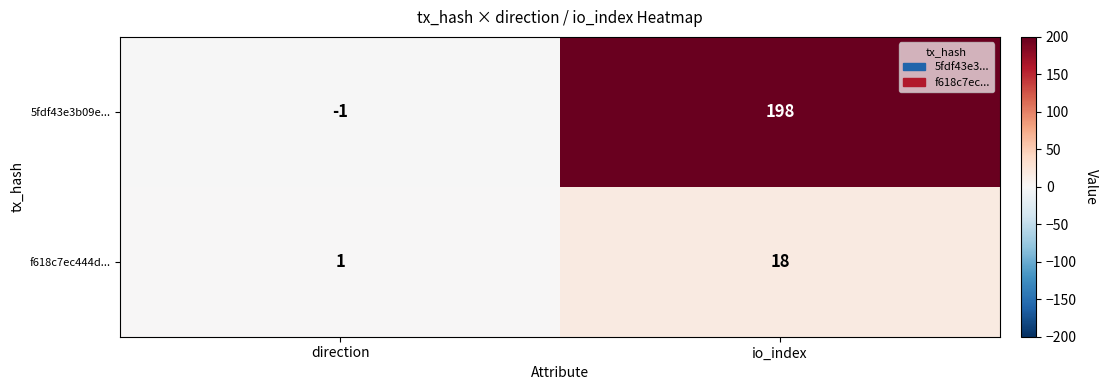

Is it true that 5fdf43e3b09e... equals 130 at io_index?

False